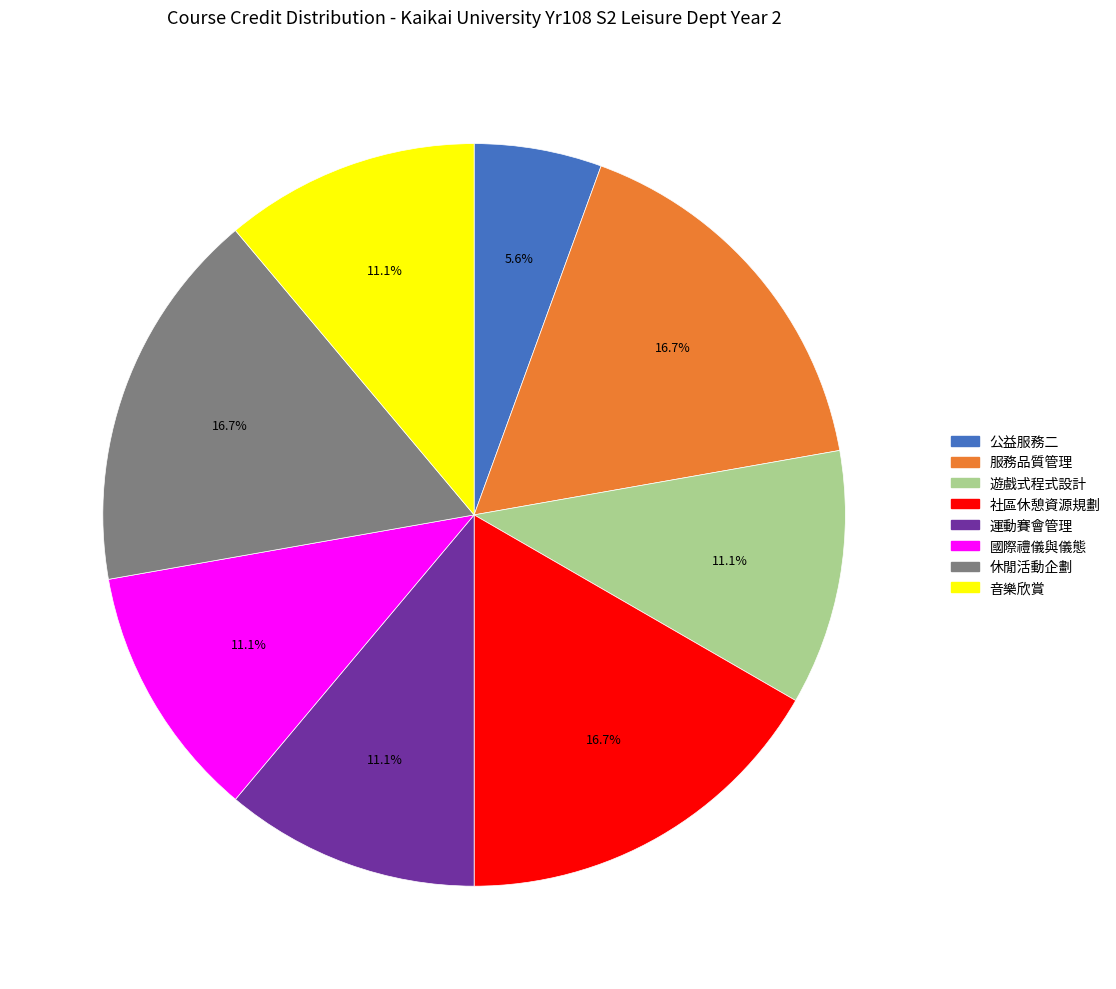

Does 休閒活動企劃 represent more than half of the total?

No